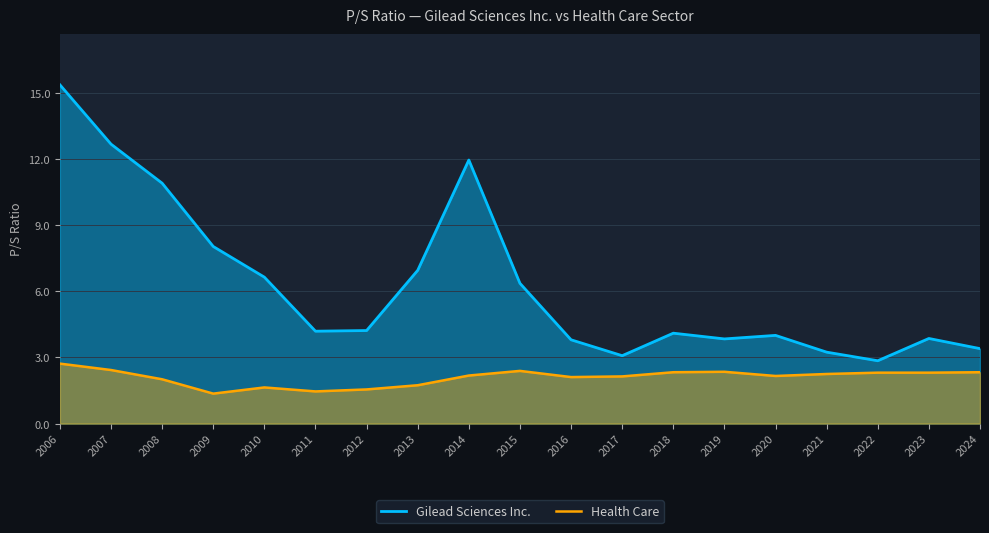

Is it true that Health Care equals 2.2 at 2021?

True